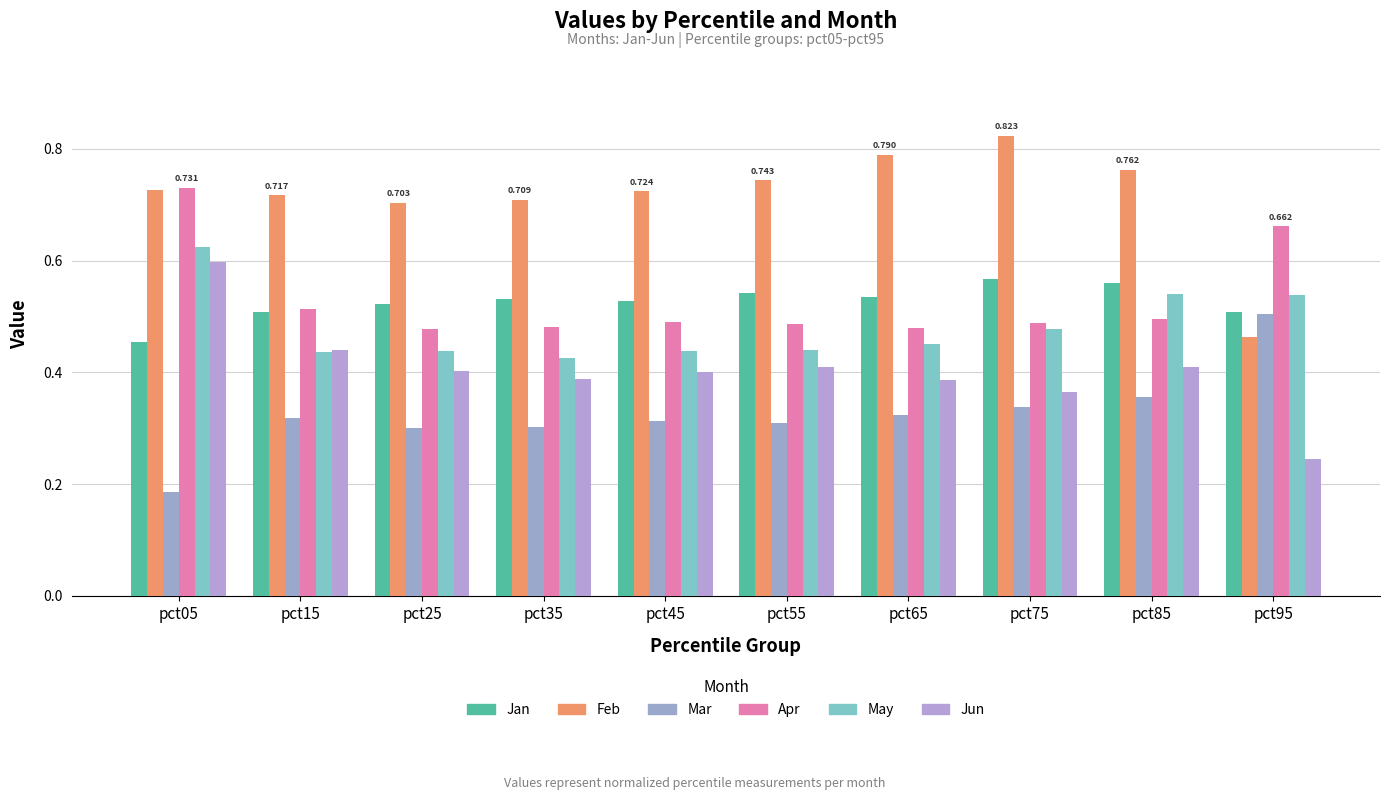

At which label does Jun reach its peak?

pct05